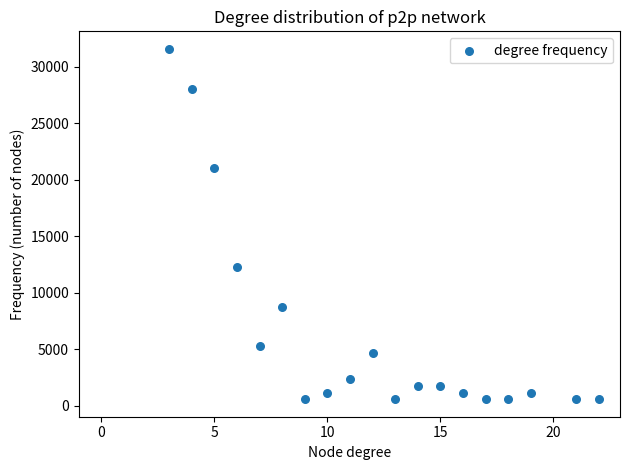

What Y value in the scatter plot is closest to 16092?

12288.9